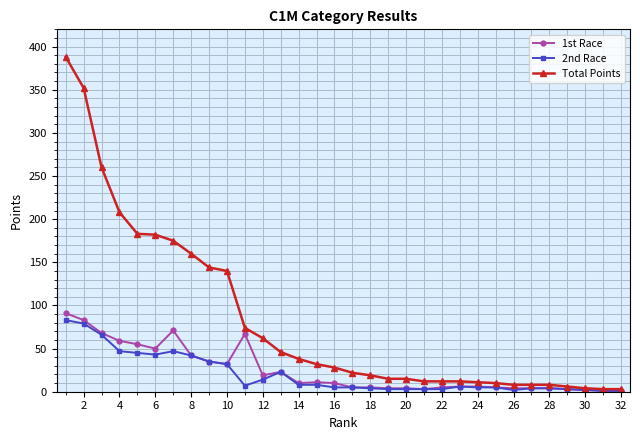

True or false: 2nd Race has more than 2 interior local peaks.

True